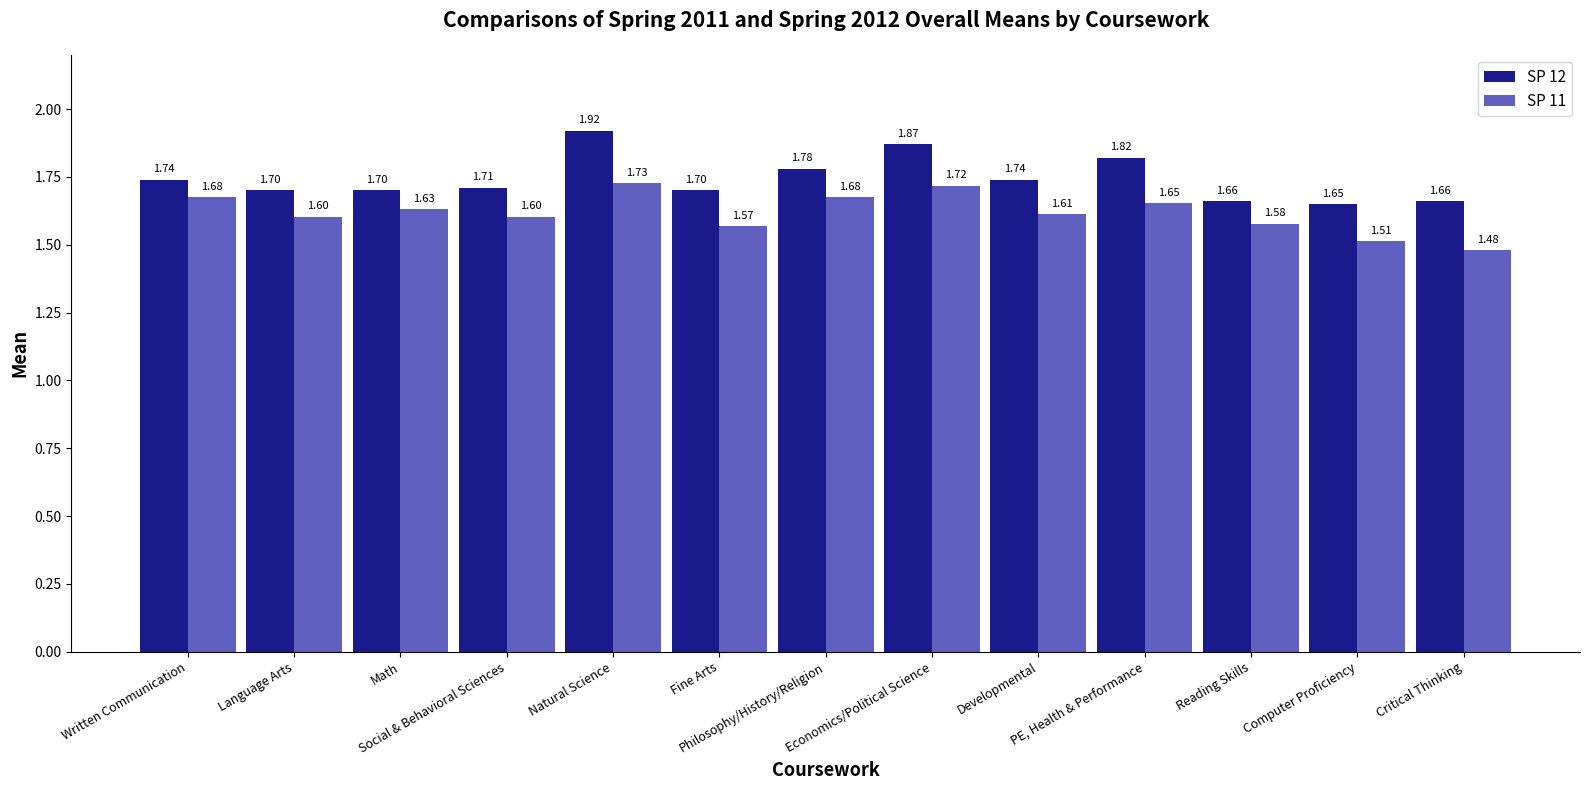

Which series changed the most between Math and PE, Health & Performance?

SP 12